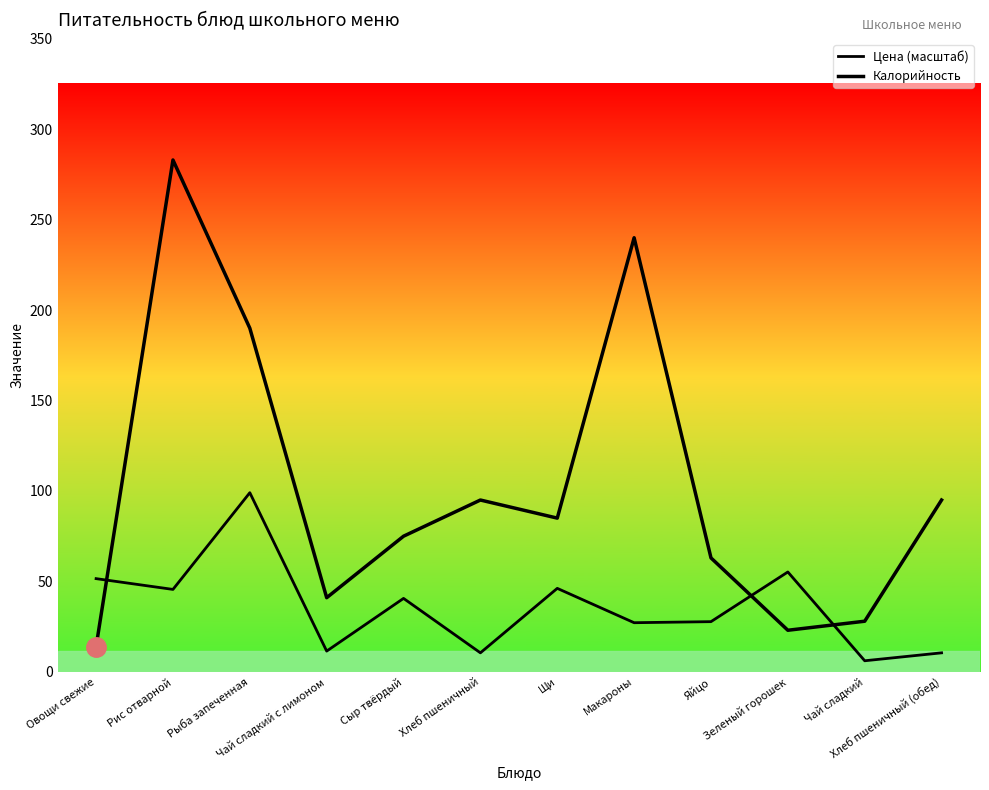

What is the spread (max minus min) of values at Сыр твёрдый?

34.4